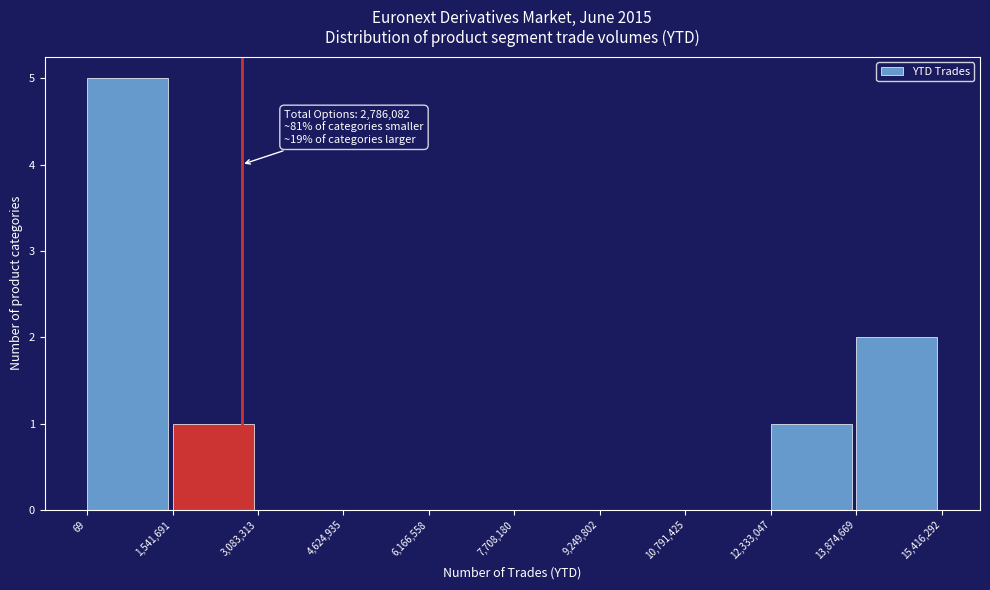

Over which range of the x-axis is the bar tallest?

69 to 1,541,691